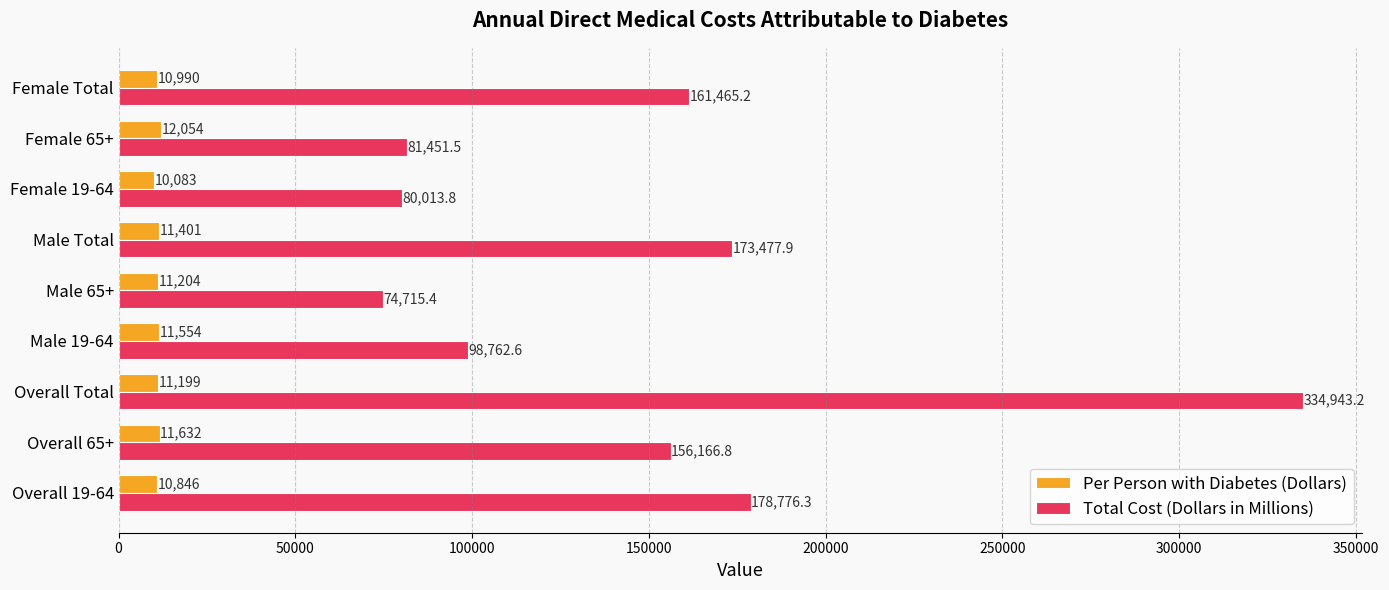

At which category is the sum across all series the highest?

Overall Total